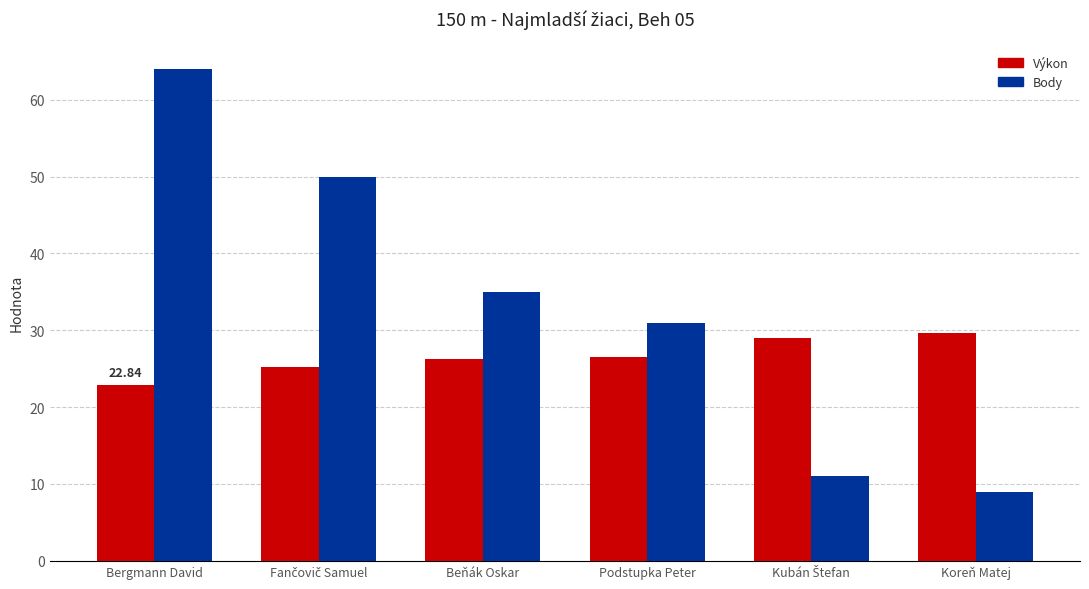

How many bars are there in each group?

2